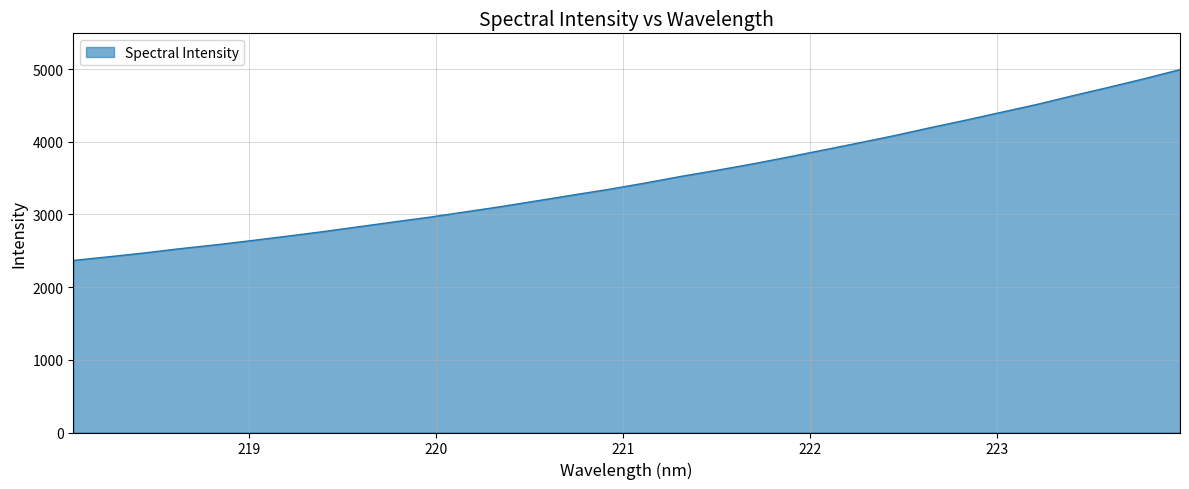

What is the difference between the maximum and minimum values?

2625.7